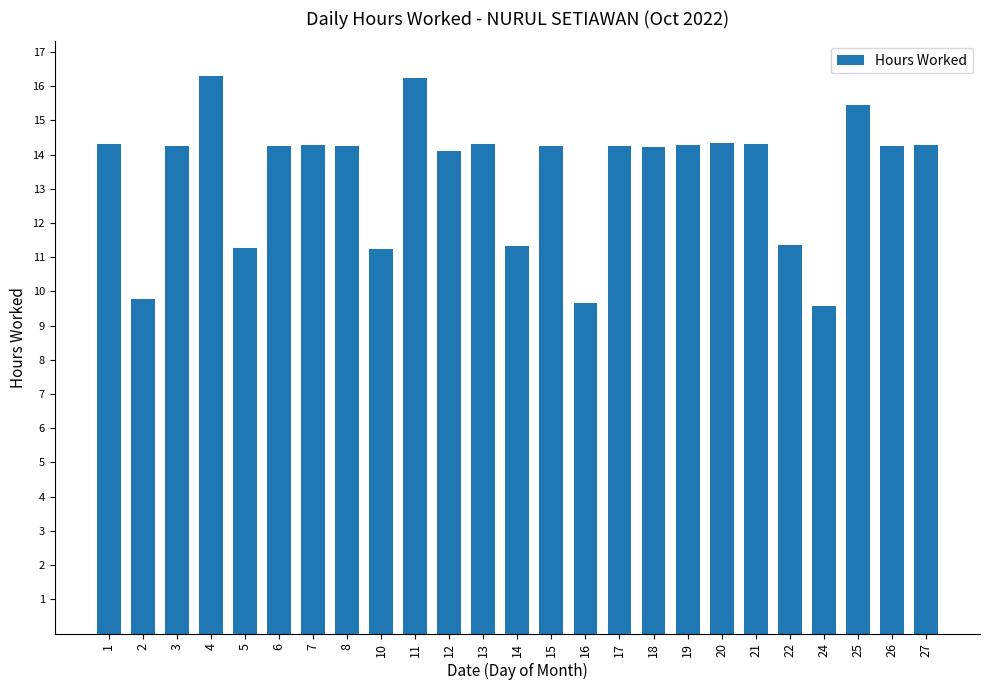

What is the change in value from 11 to 24?

-6.7